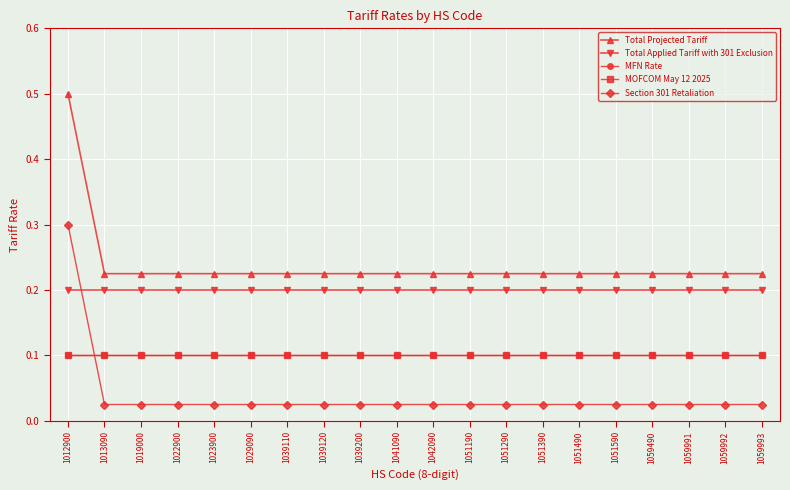

Which series has the widest spread of values?

Total Projected Tariff